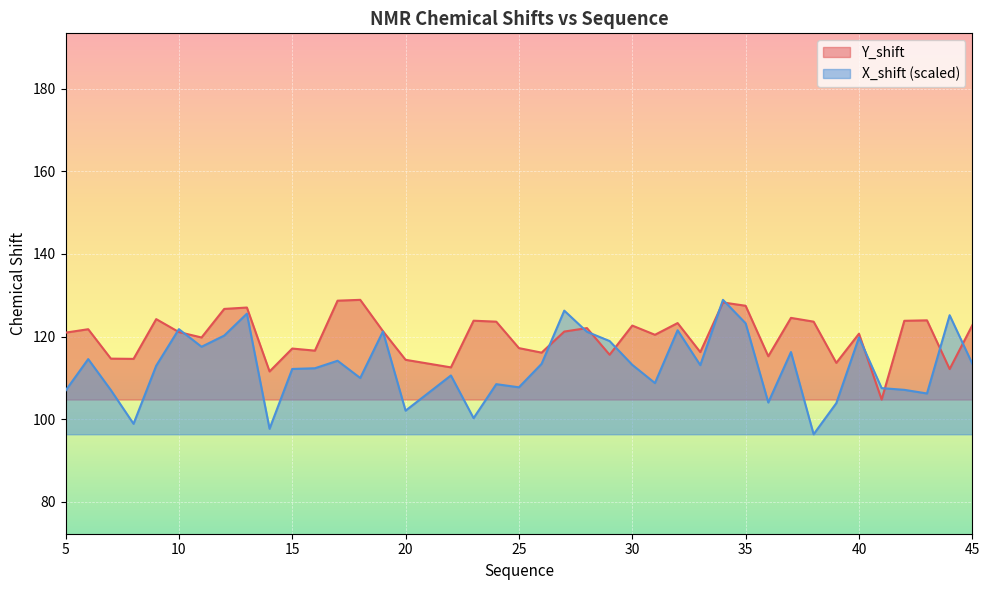

True or false: X_shift has a value of 102.1 at 20.

True